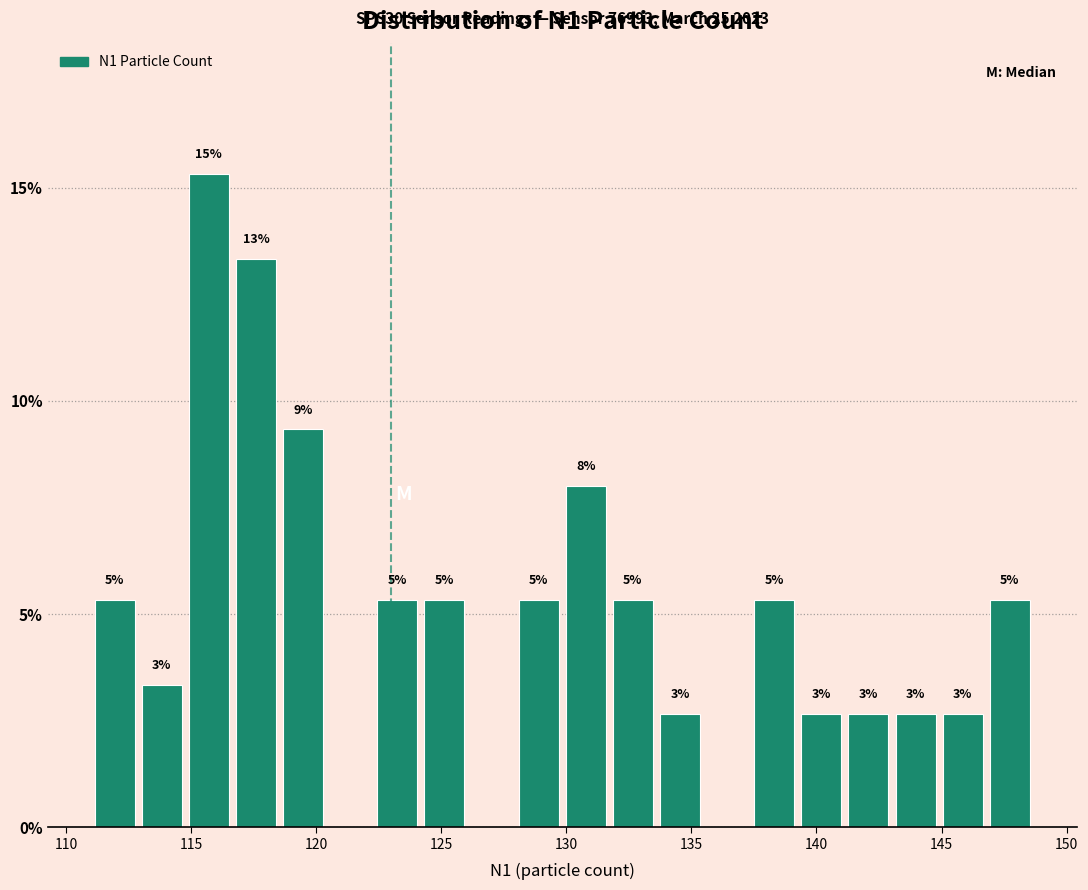

Read against the x-axis, roughly where is the centre of the tallest bar?

115.5